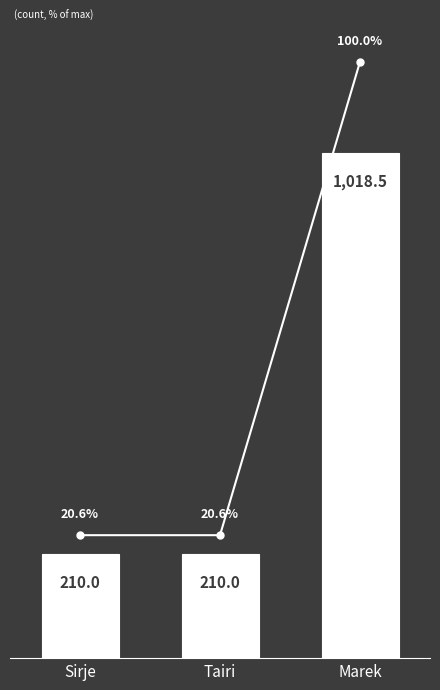

Reading left to right, list all the values displayed in this chart.

Sirje=210.0	Tairi=210.0	Marek=1018.5